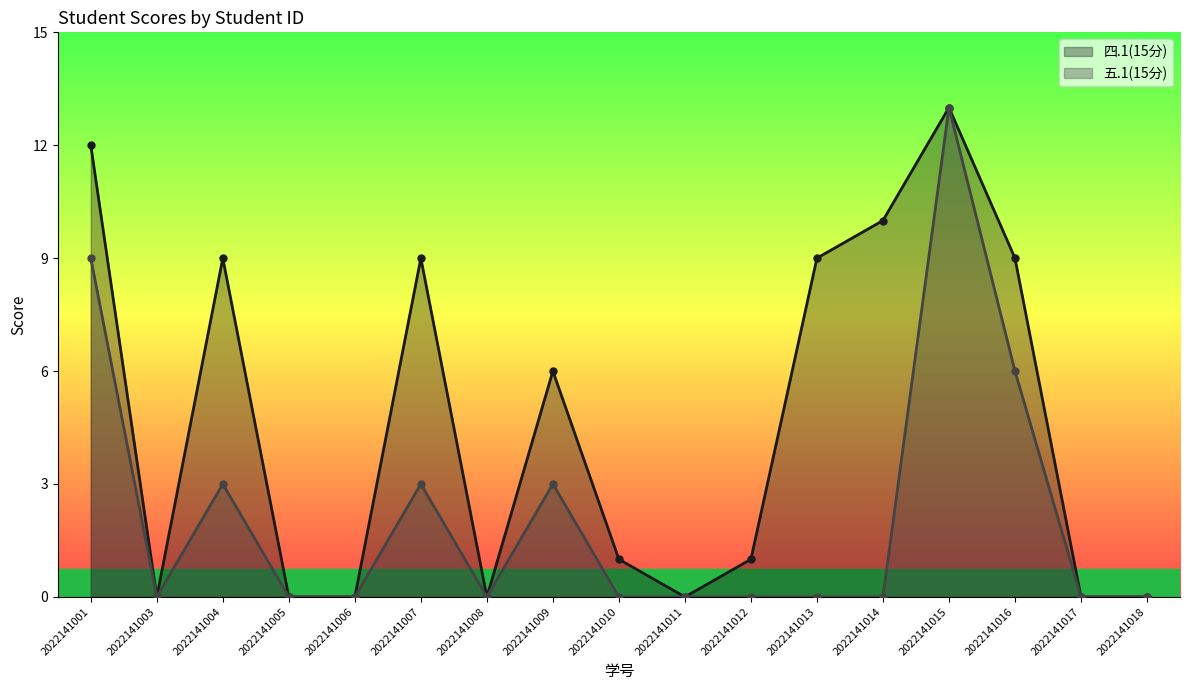

True or false: 四.1(15分) and 五.1(15分) intersect in this chart.

False